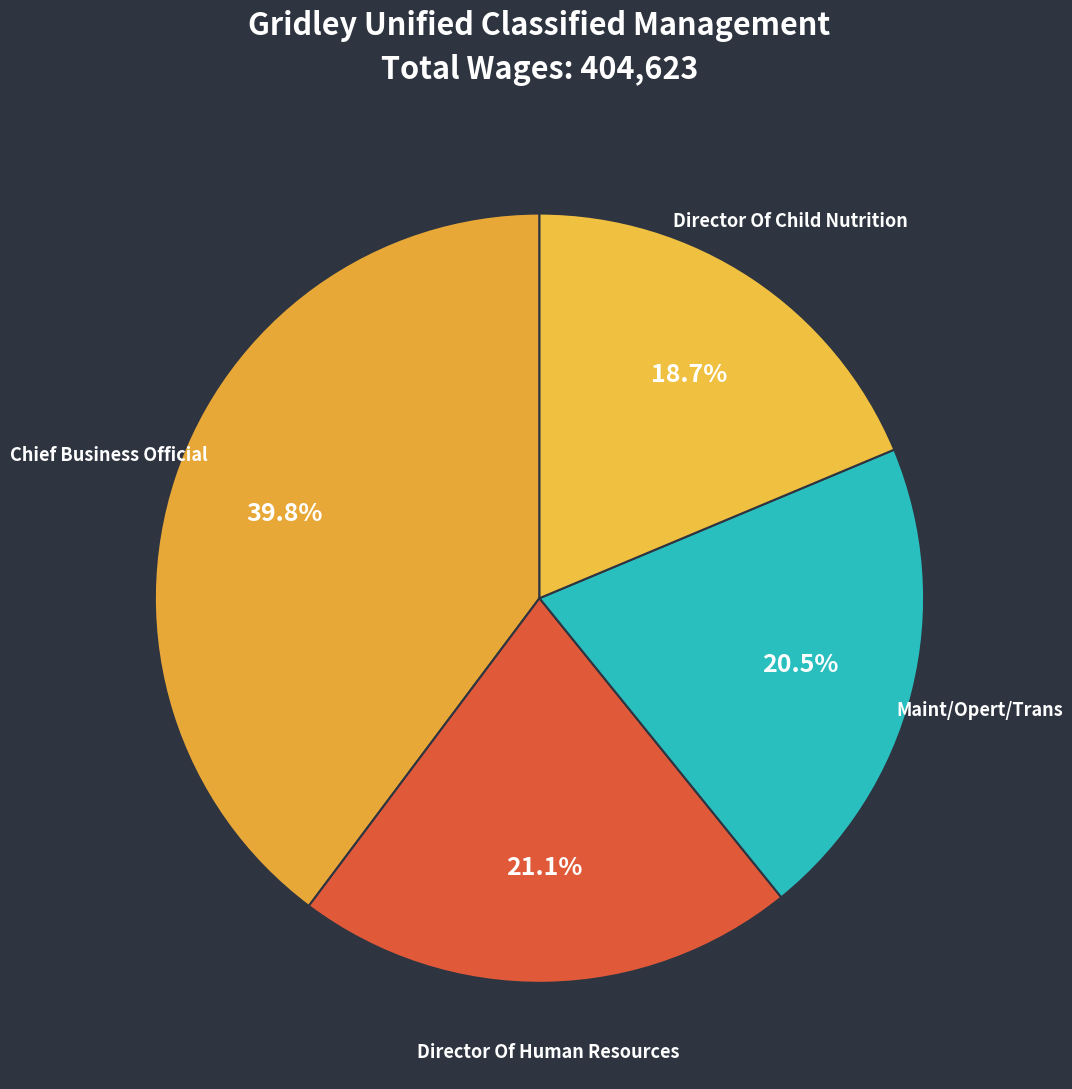

Count the number of slices in the pie.

4